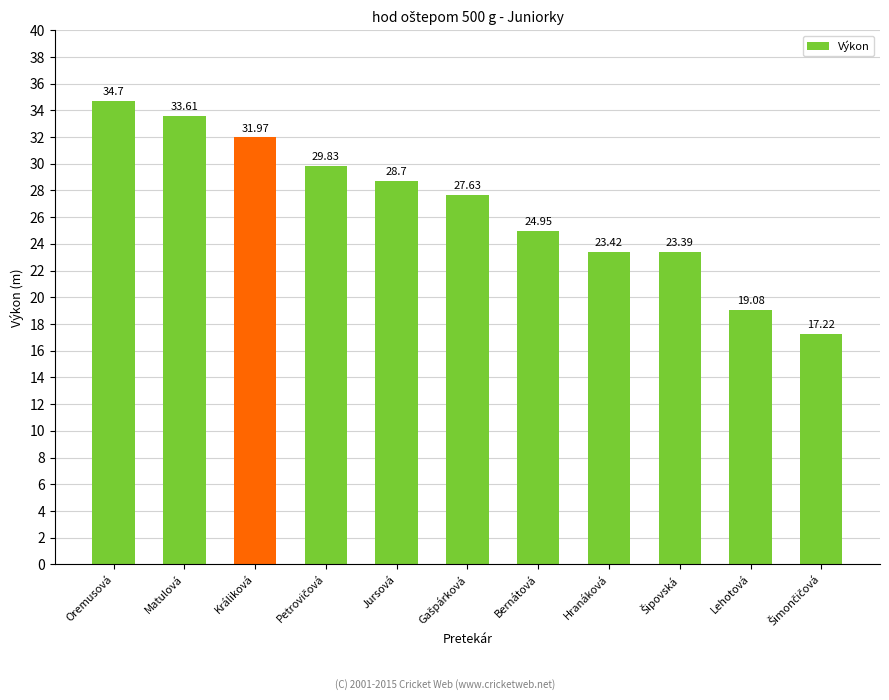

Where does the data first go above 27?

Oremusová